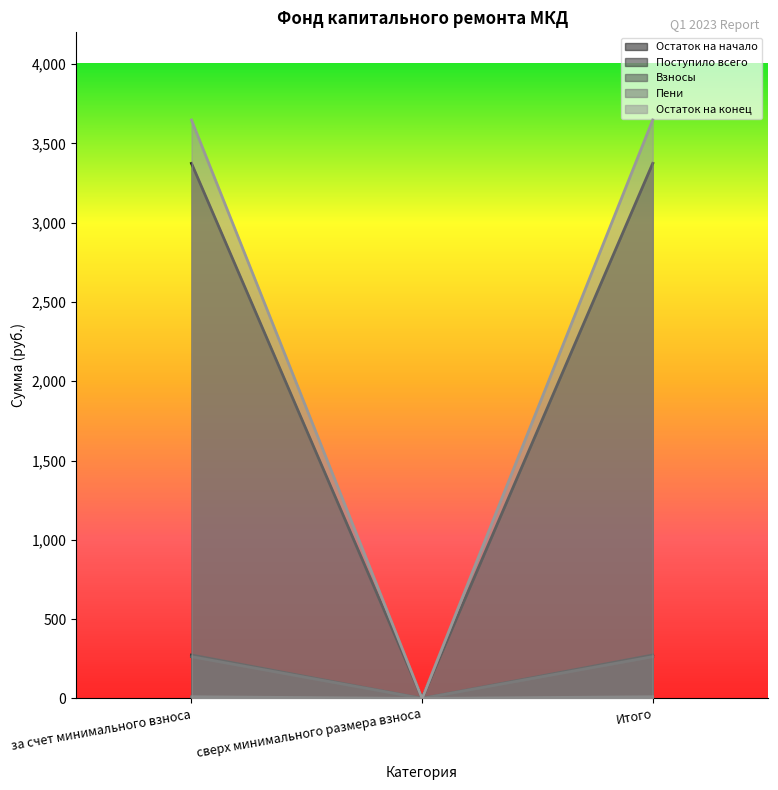

Count the number of categories in the chart.

3